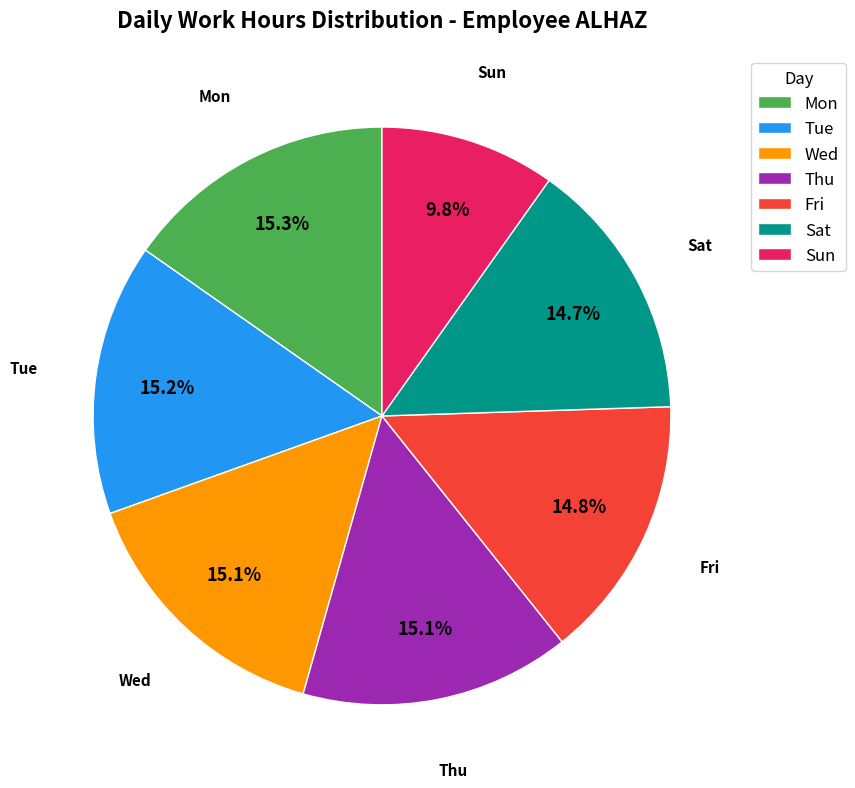

Which category has the smallest portion of the pie?

Sun